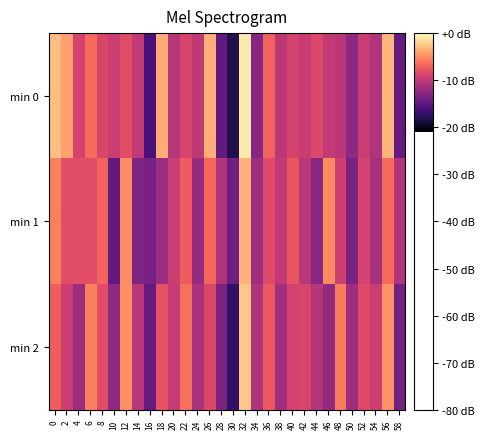

At which category is the sum across all series the highest?

32